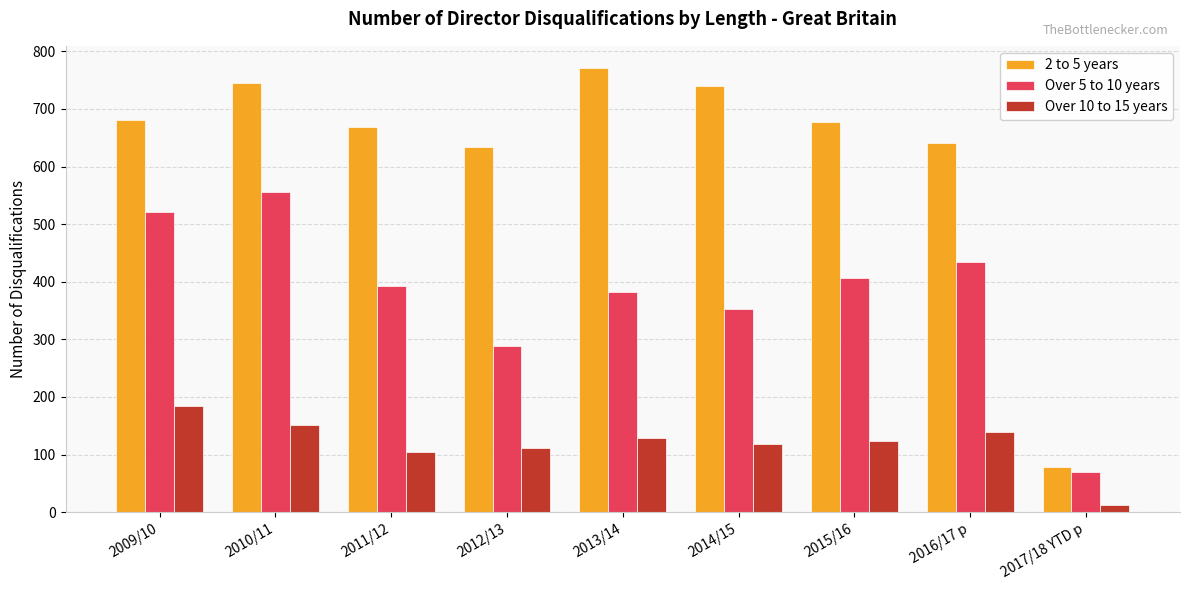

Rank the series at 2016/17 p from highest to lowest value.

2 to 5 years, Over 5 to 10 years, Over 10 to 15 years